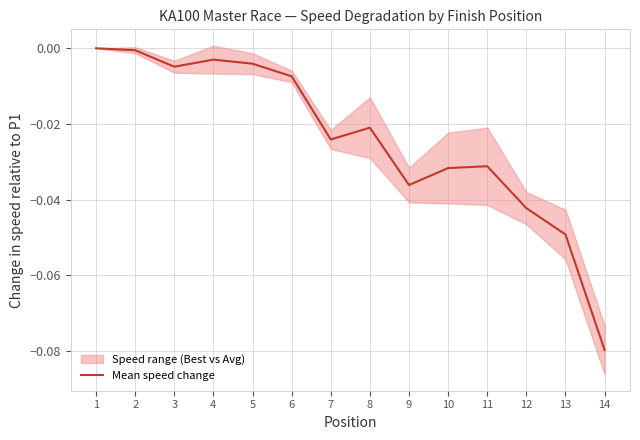

Between 5 and 4, which is larger?

4